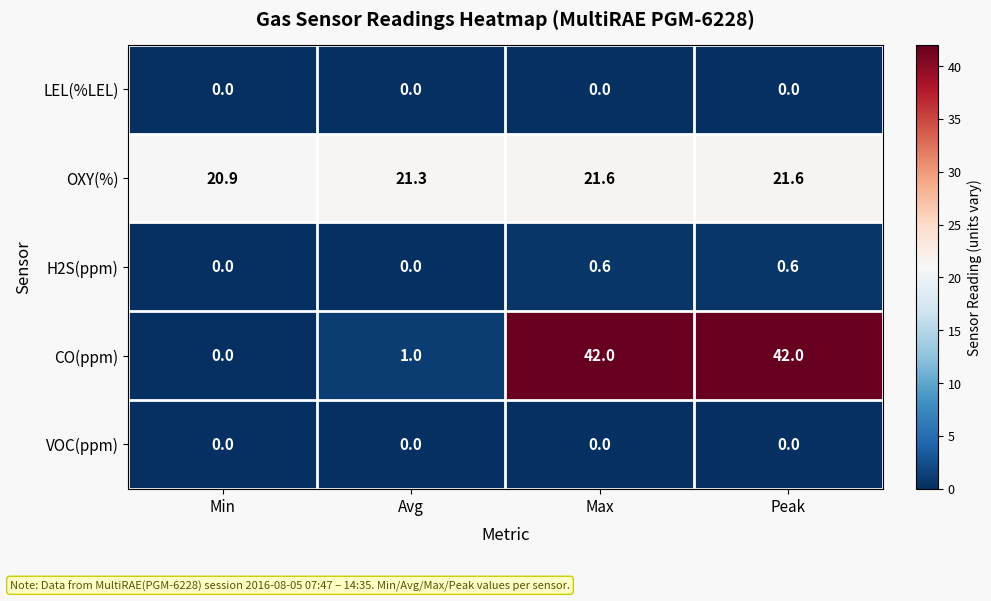

What is the maximum value shown in the chart?

42.0